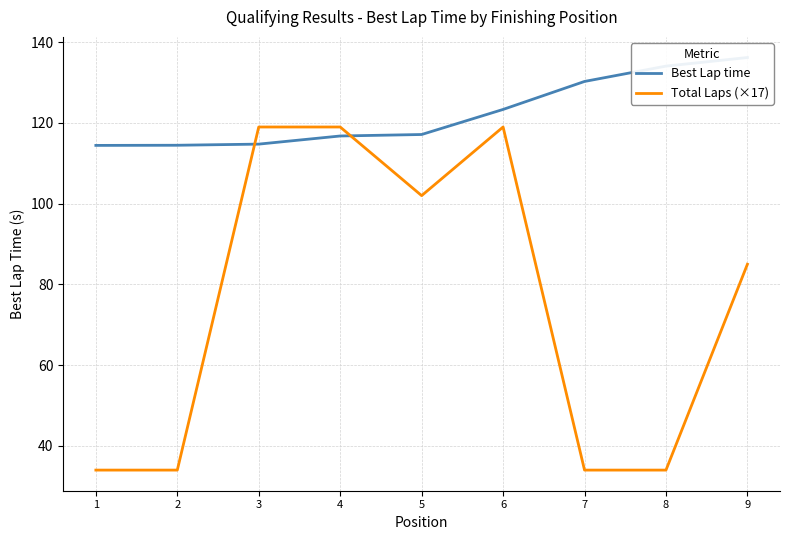

Which has a higher value, 7 or 2?

7